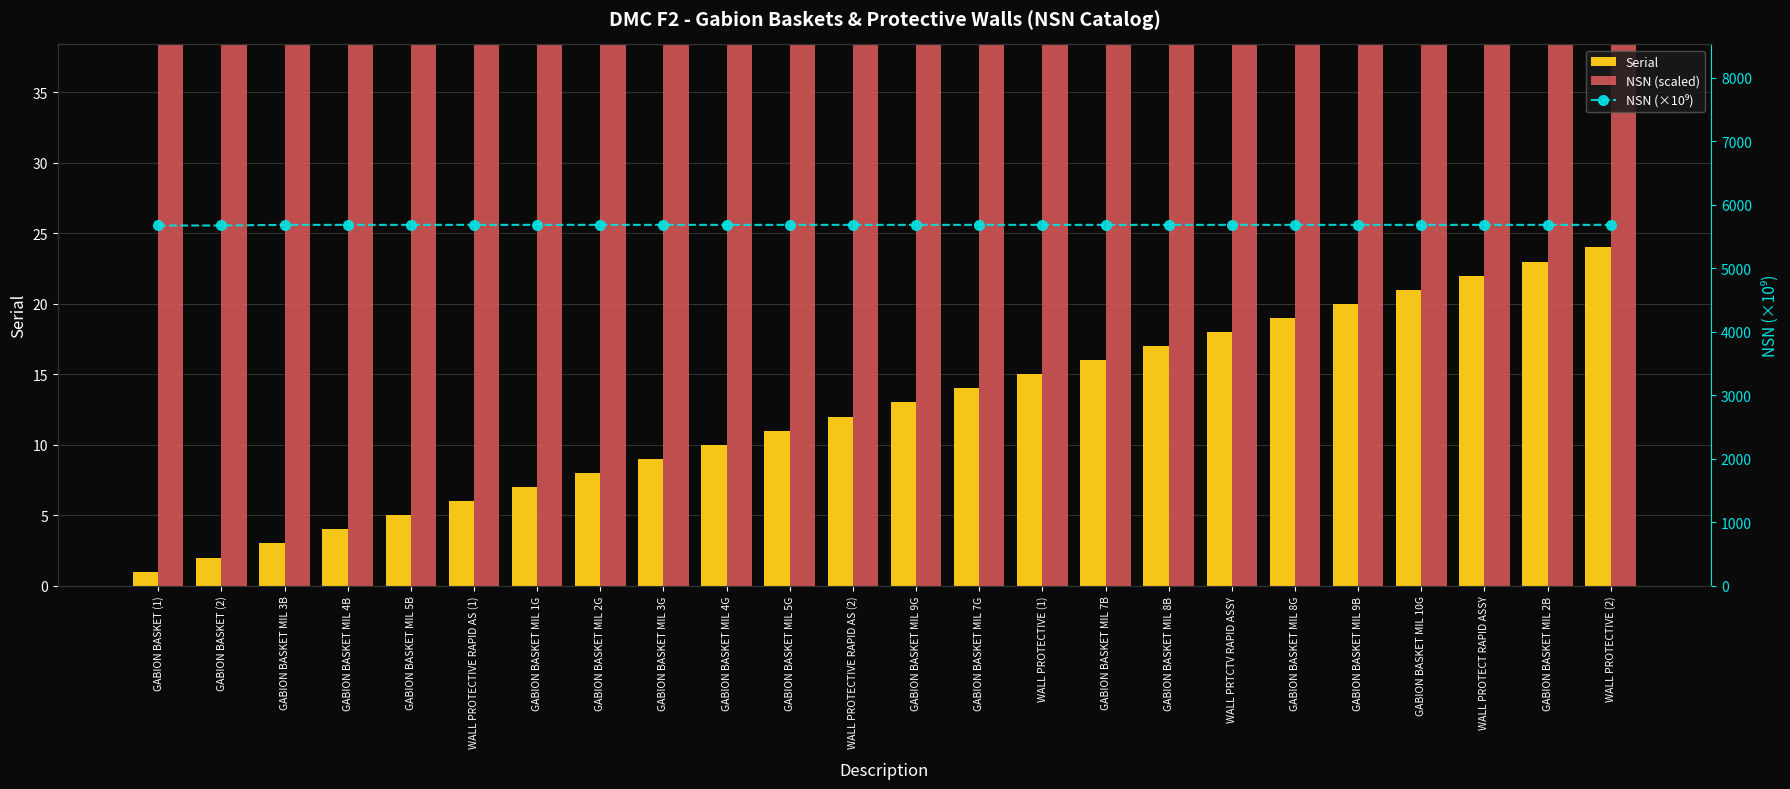

At which category is the sum across all series the highest?

WALL PROTECTIVE (2)